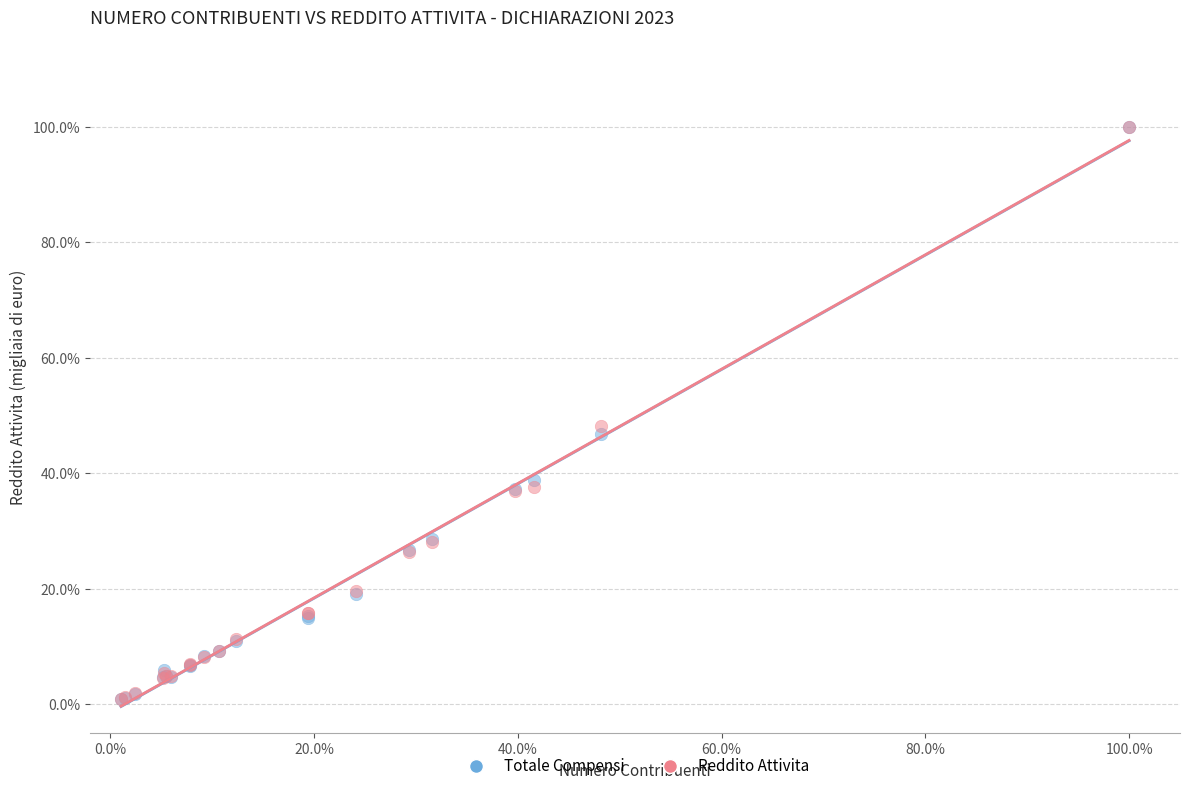

What are all the series names shown in the legend?

Totale Compensi, Reddito Attivita